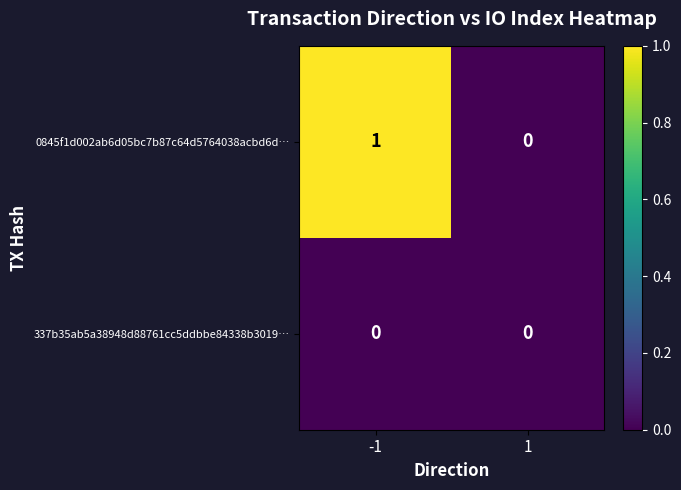

What is the total value across all series at -1?

1